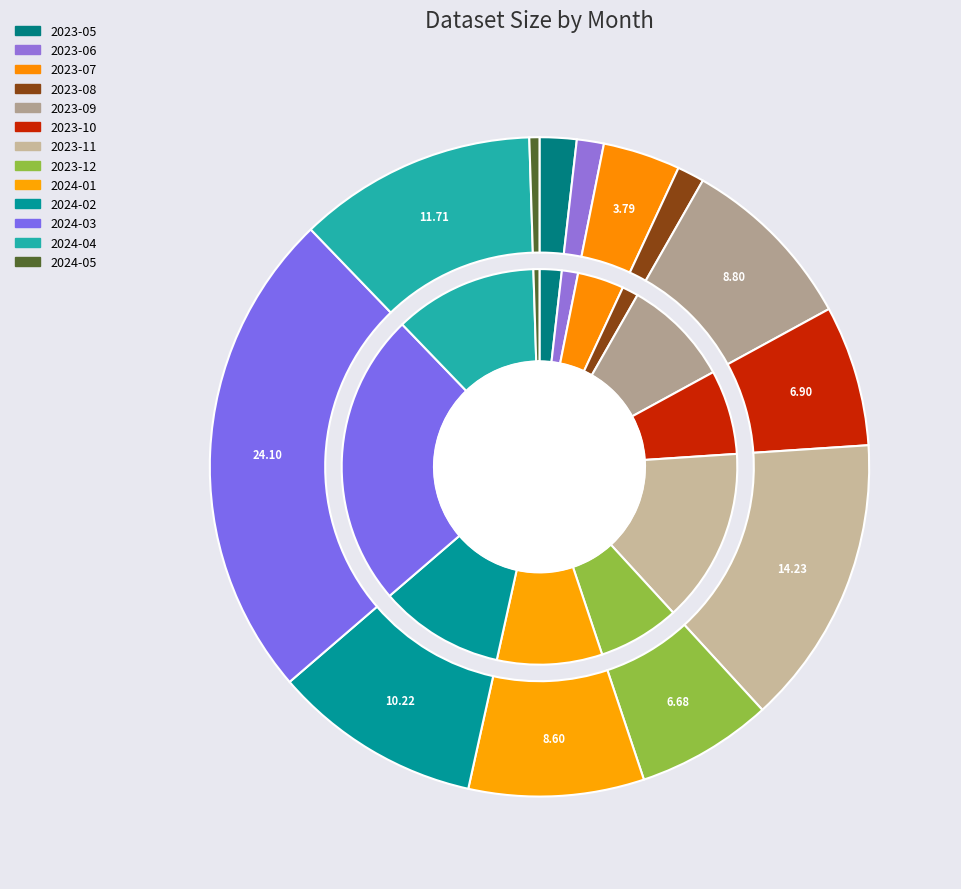

How many slices are in this pie chart?

13